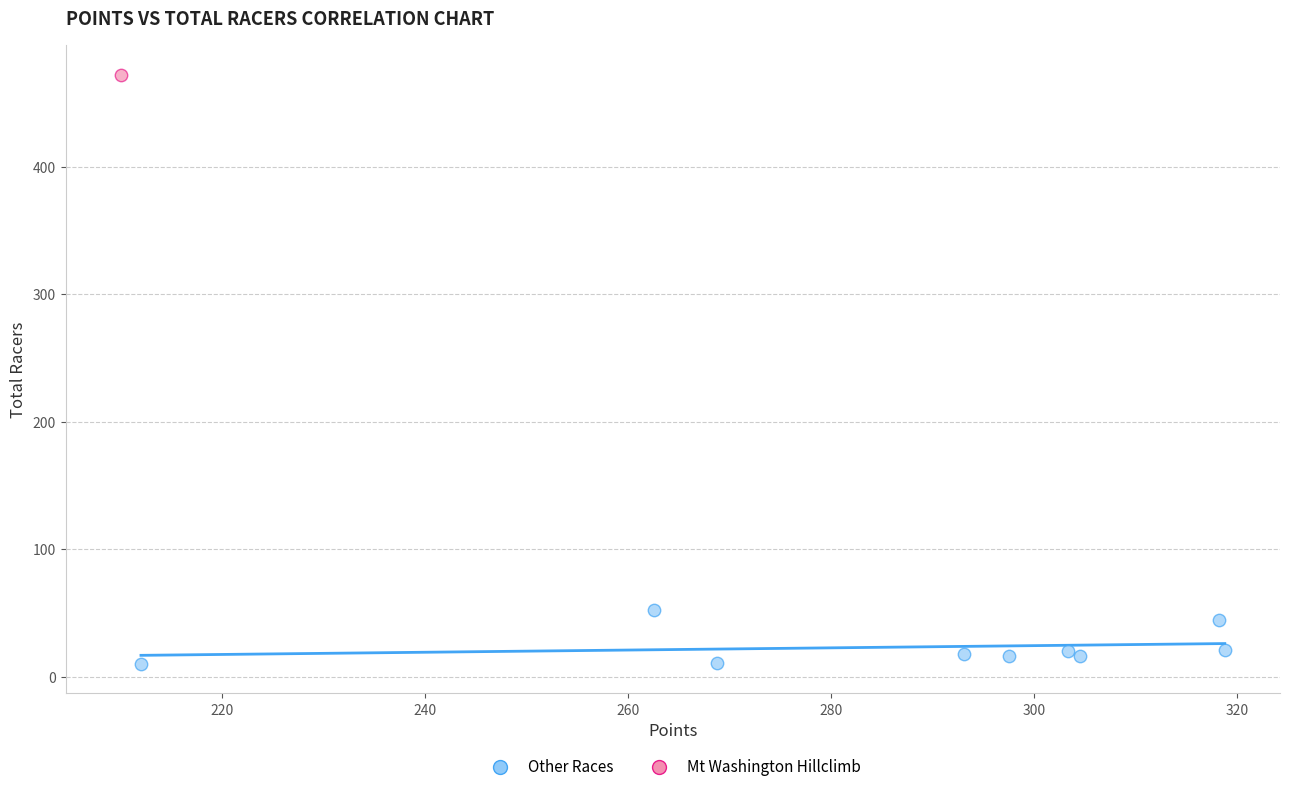

What are all the series names shown in the legend?

Other Races, Mt Washington Hillclimb